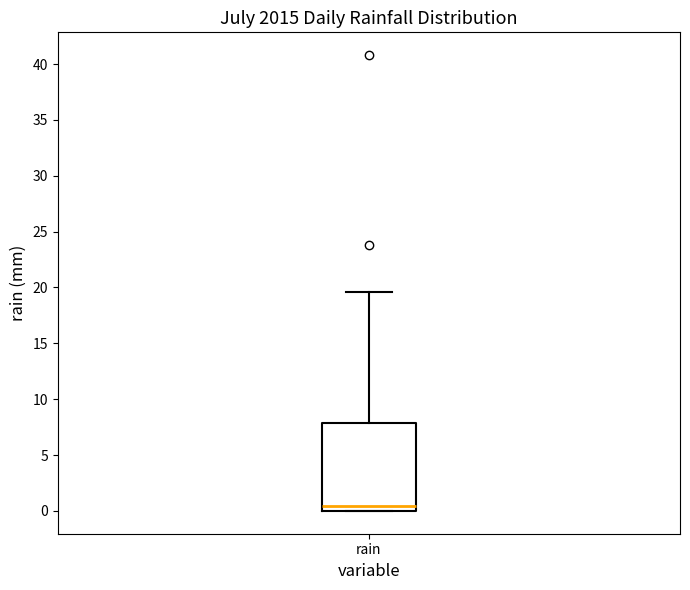

Transcribe this box plot: give where the median line is, the range the box spans, and where the two whiskers end, as read against the y-axis. The values are not printed on the chart, so give them approximately, as read against the axis.

median 0.5, box 0.0 to 8.0, whiskers 0.0 to 19.5